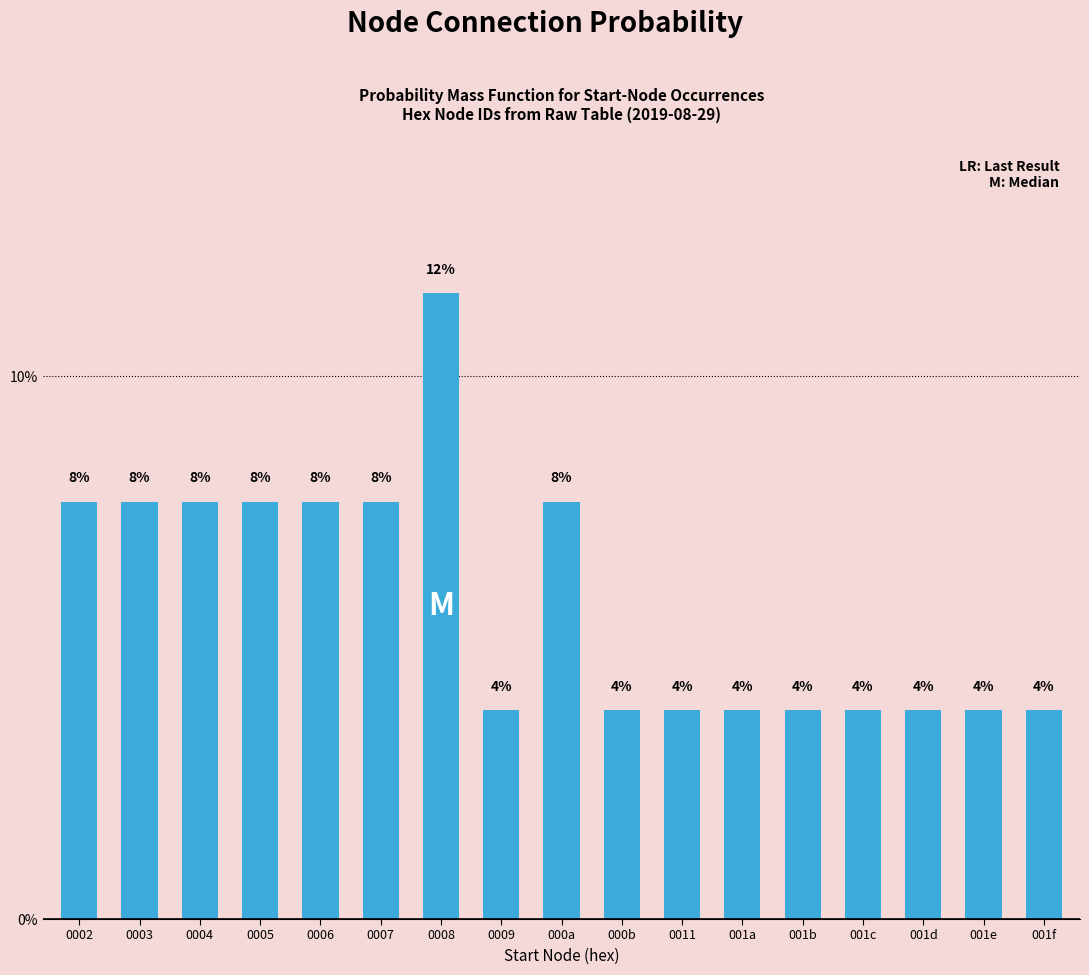

What position from the left is 0007?

6